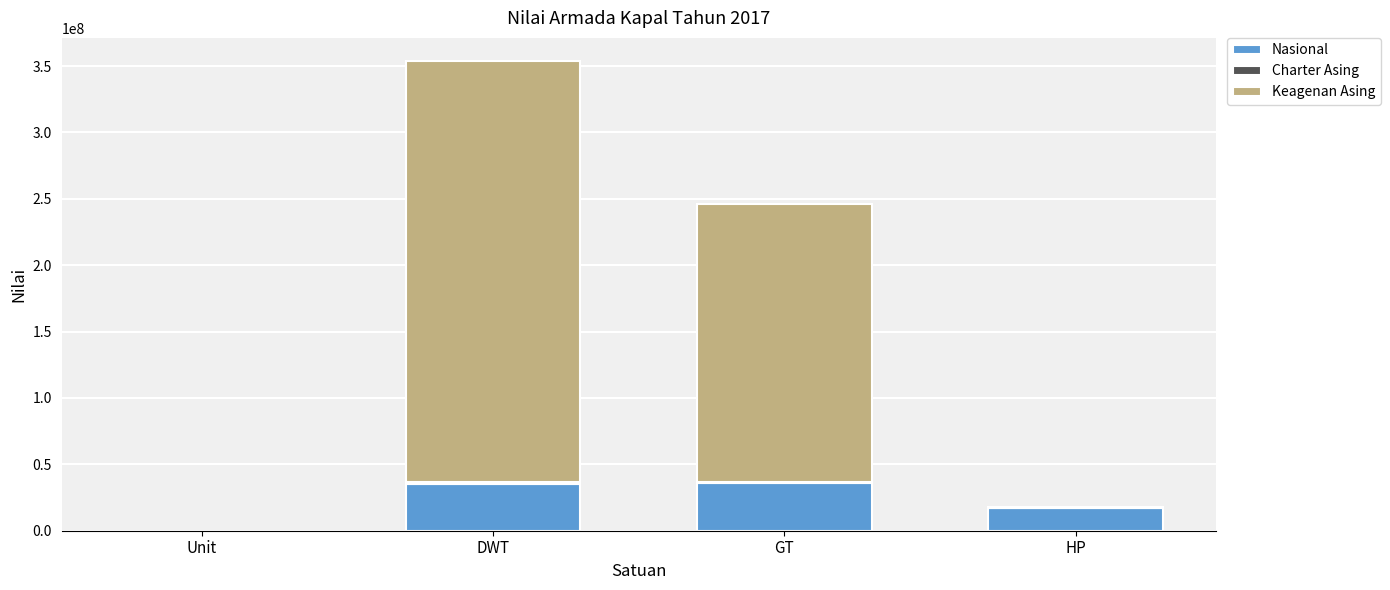

At which category is the sum across all series the highest?

DWT